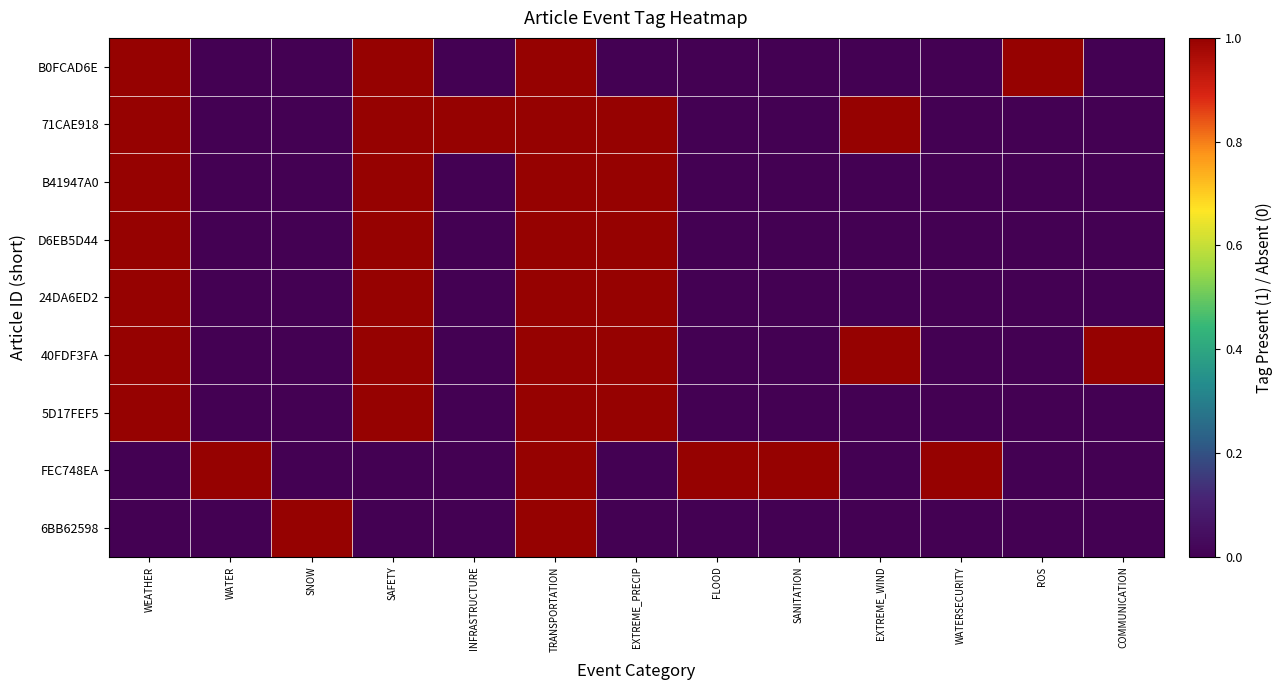

At which category does the chart reach its minimum across all series?

WATER